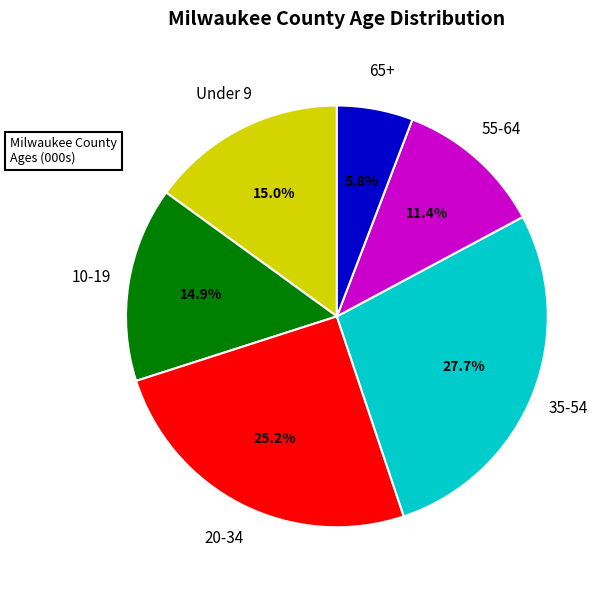

Does any single category account for the majority?

No